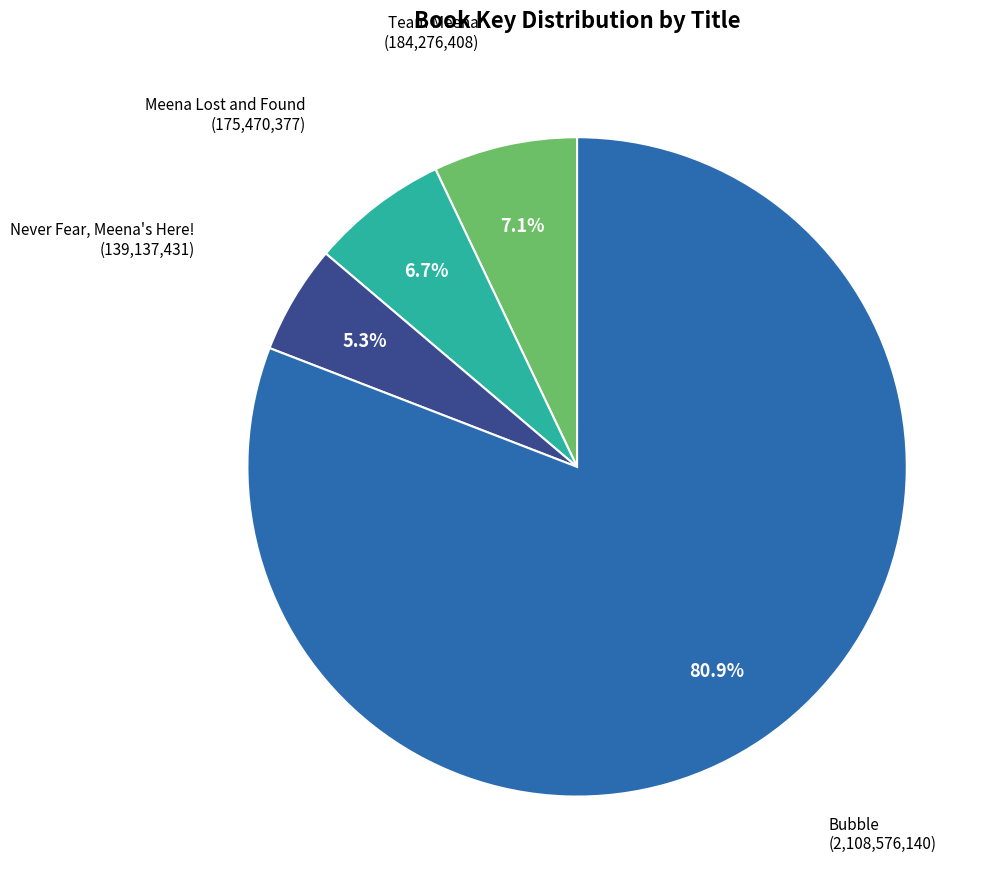

Is there a majority slice in this chart?

Yes